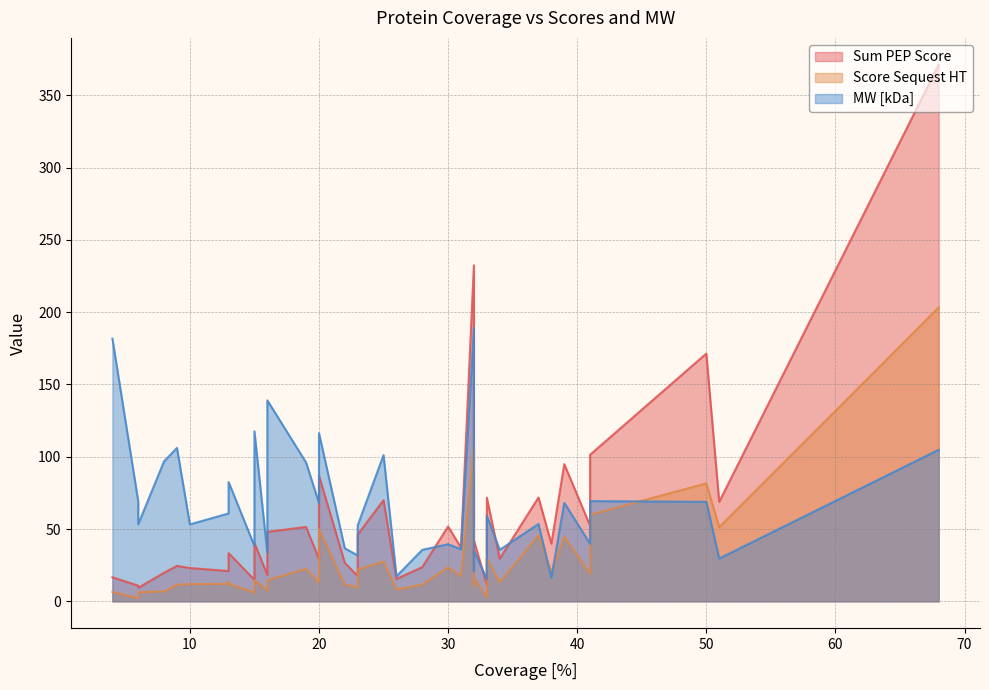

At how many categories does at least one series exceed 248?

1